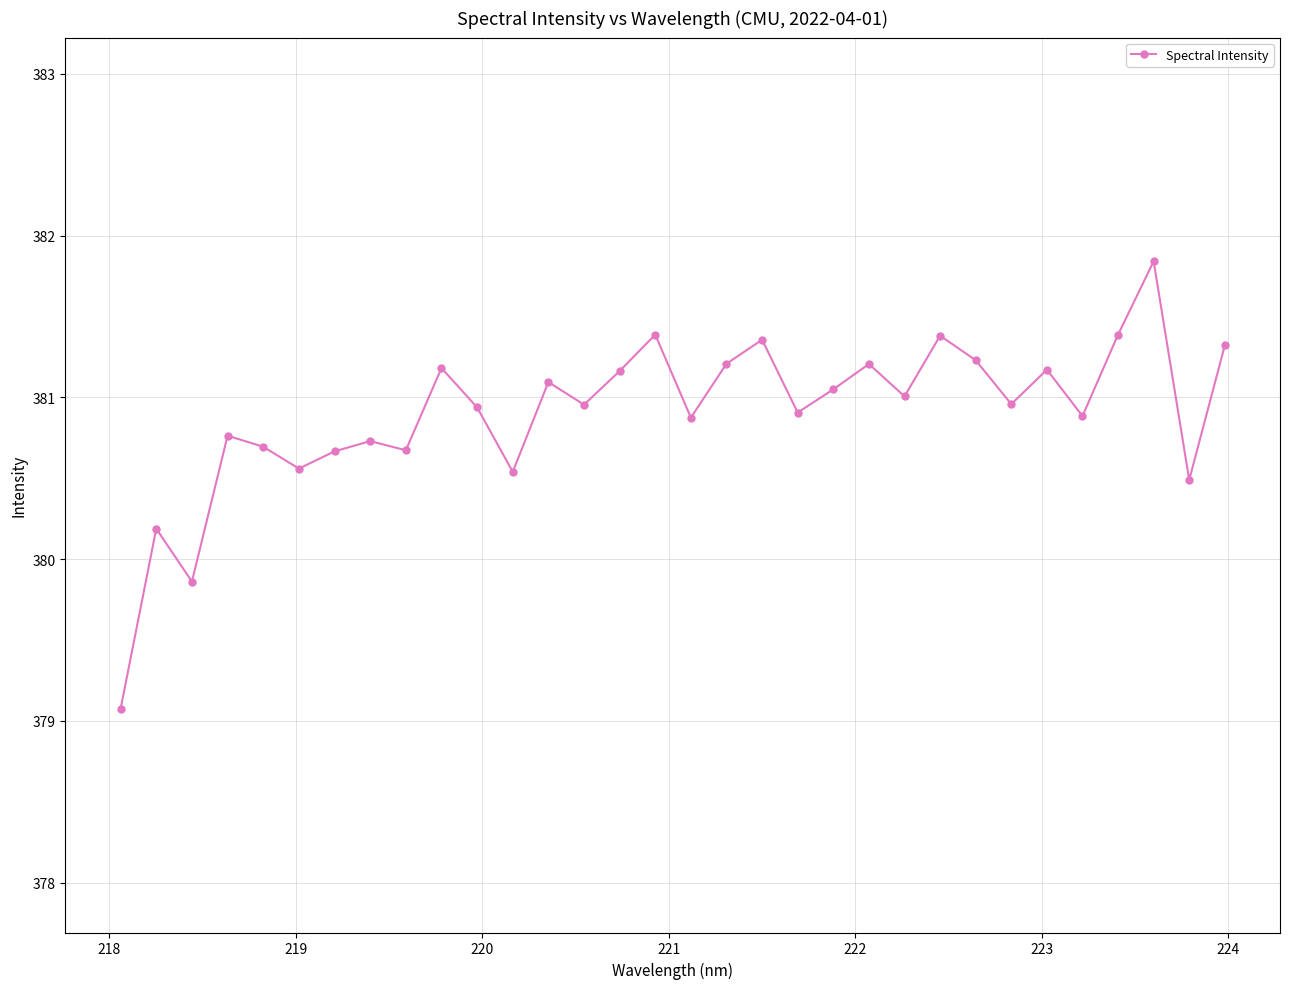

What is the greatest value displayed?

381.8